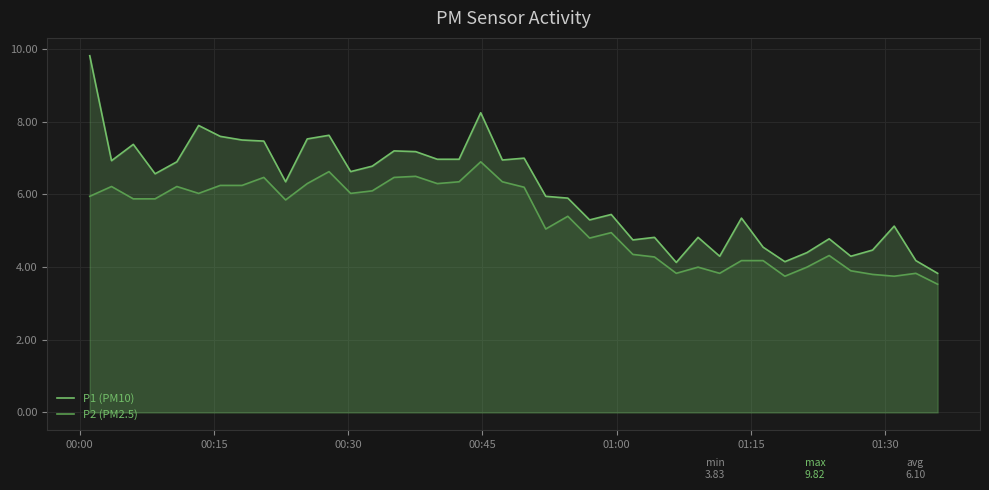

Reading left to right, list all the values displayed in this chart.

P1 (PM10): 9.8	6.9	7.4	6.6	6.9	7.9	7.6	7.5	7.5	6.3	7.5	7.6	6.6	6.8	7.2	7.2	7.0	7.0	8.2	7.0	7.0	6.0	5.9	5.3	5.5	4.8	4.8	4.1	4.8	4.3	5.3	4.5	4.2	4.4	4.8	4.3	4.5	5.1	4.2	3.8
P2 (PM2.5): 6.0	6.2	5.9	5.9	6.2	6.0	6.2	6.2	6.5	5.8	6.3	6.6	6.0	6.1	6.5	6.5	6.3	6.3	6.9	6.3	6.2	5.0	5.4	4.8	5.0	4.3	4.3	3.8	4.0	3.8	4.2	4.2	3.8	4.0	4.3	3.9	3.8	3.8	3.8	3.5